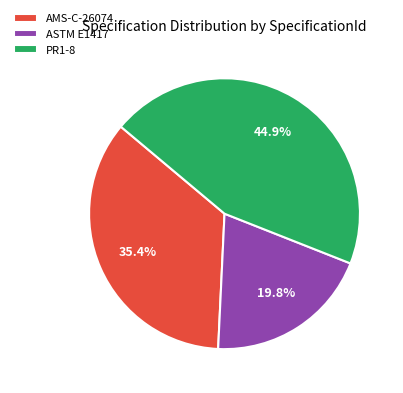

The AMS-C-26074 slice represents 50% of the pie. True or false?

False